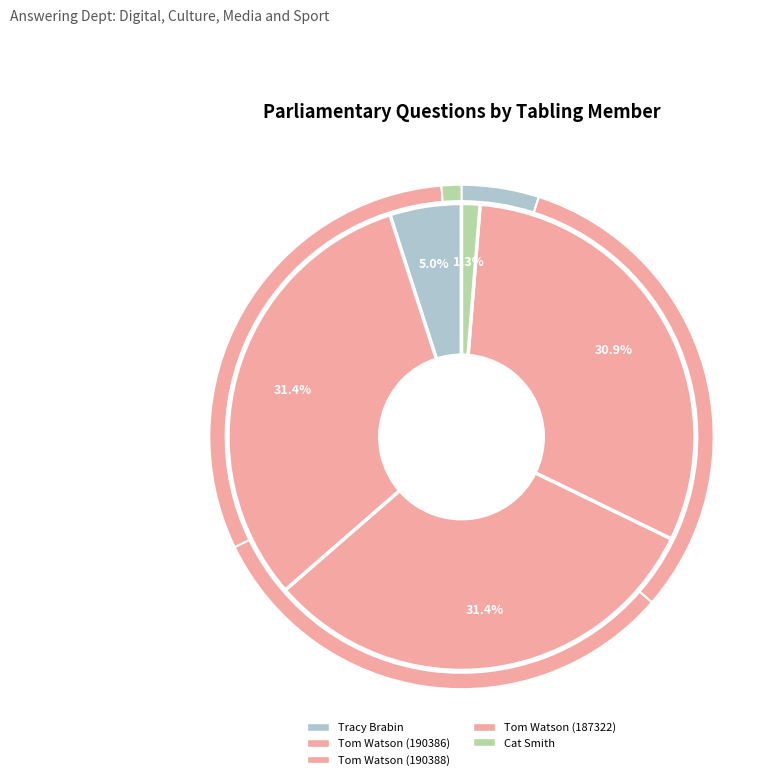

To the nearest percent, what percentage of the pie is Tom Watson (190386)?

31%